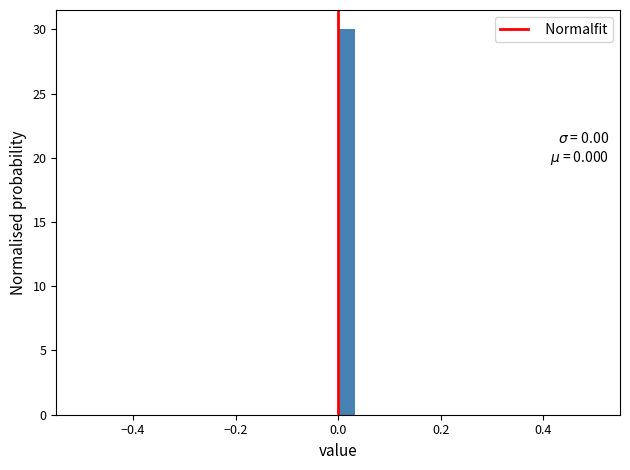

Around what value on the x-axis is the tallest bar? Give the approximate position of its centre, as read against the axis.

0.02